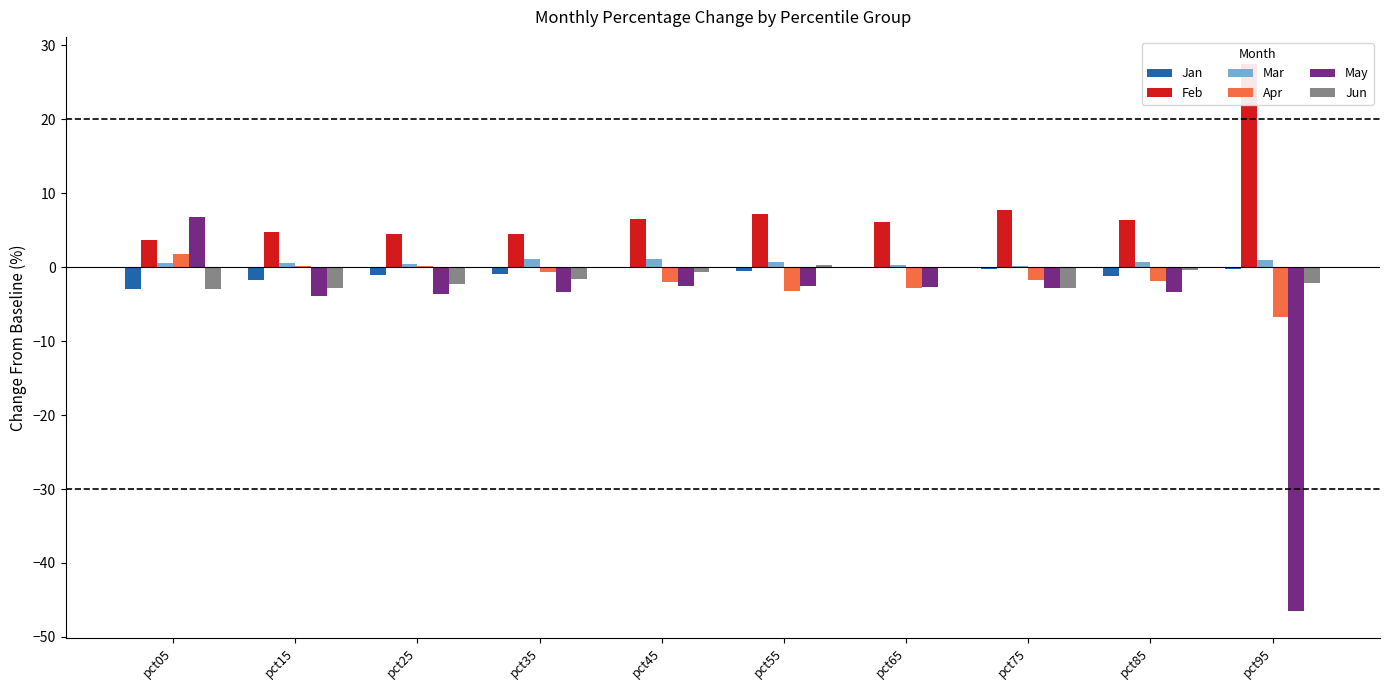

Where does the Jun series first go above -1?

pct45